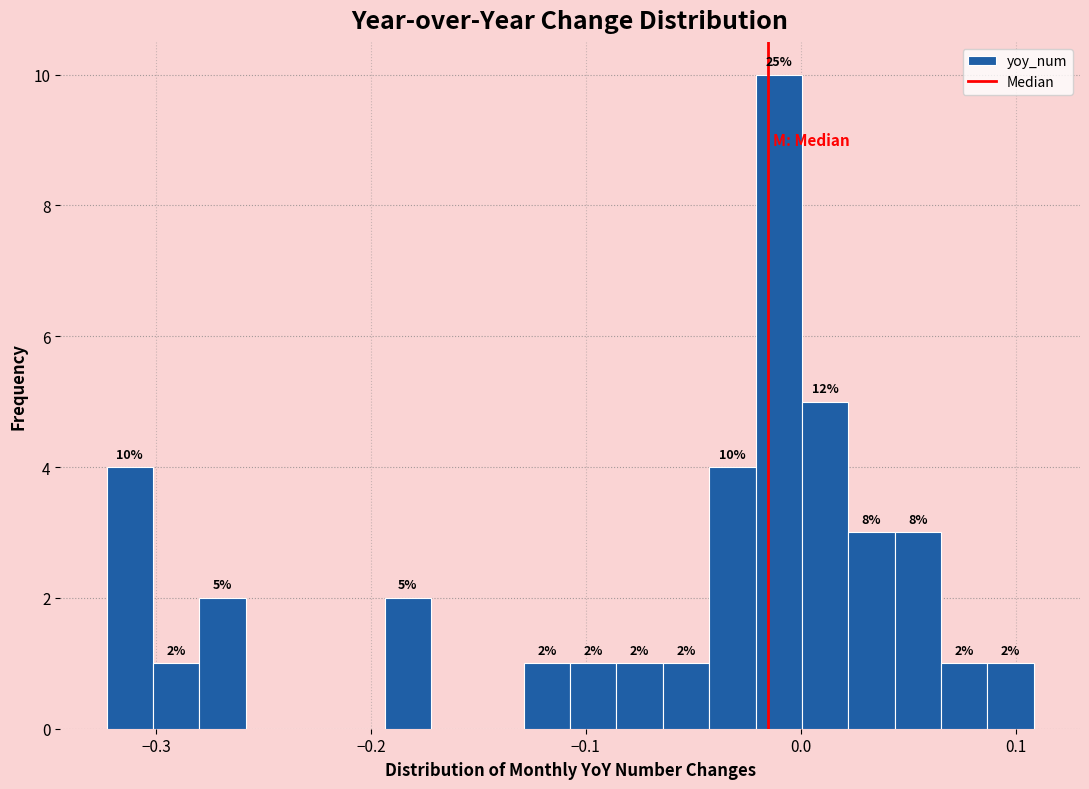

Read against the x-axis, roughly where is the centre of the tallest bar?

-0.01